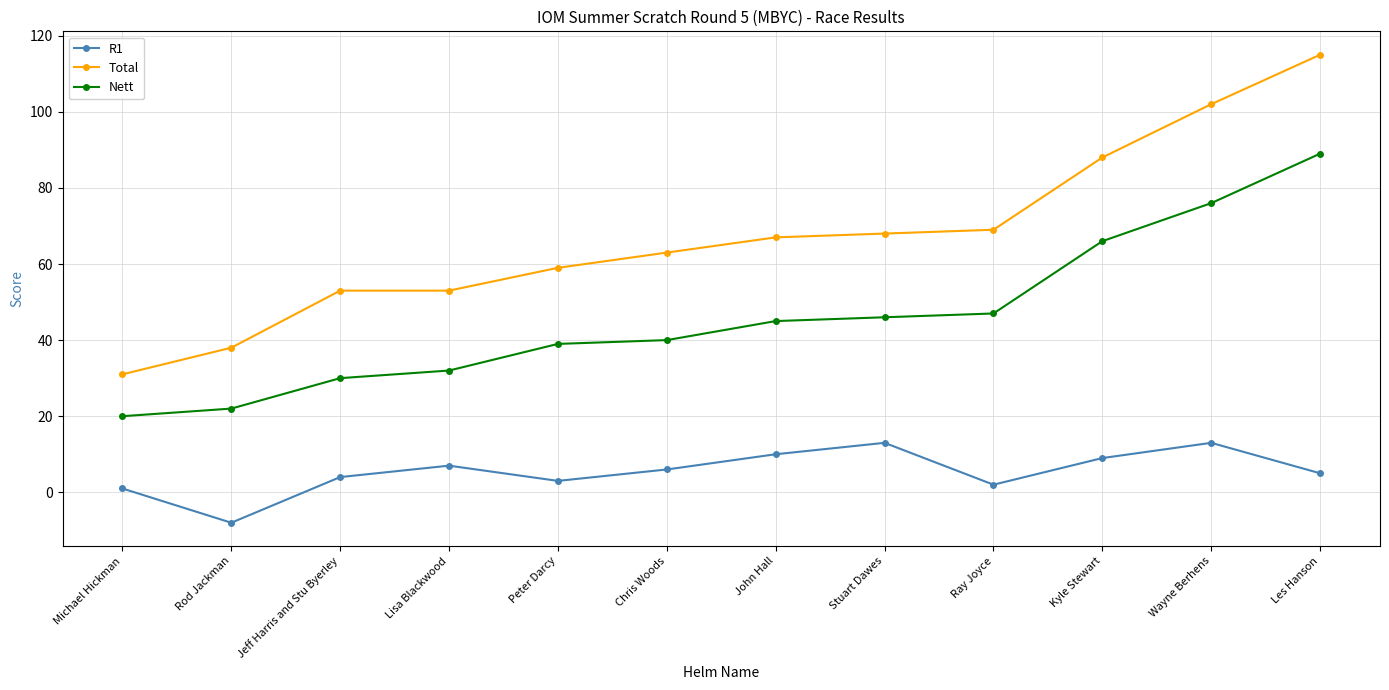

What is the label of the 11th point from the left?

Wayne Berhens